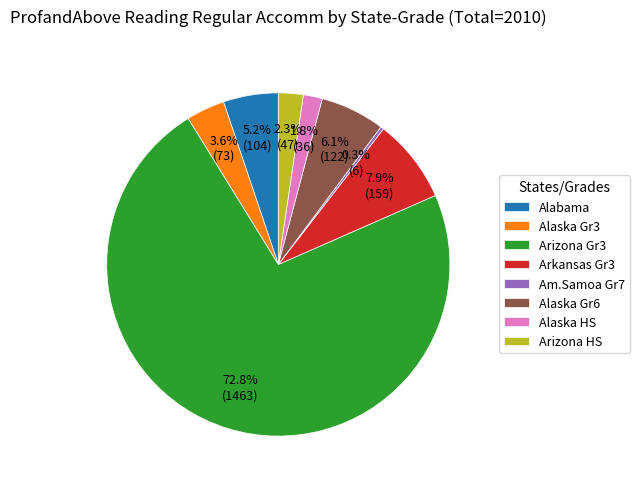

Between Arkansas Gr3 and Arizona Gr3, which is larger?

Arizona Gr3